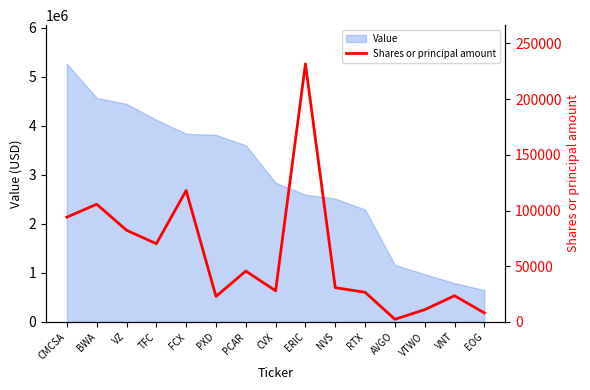

Which category has the lowest value in the Value series?

EOG